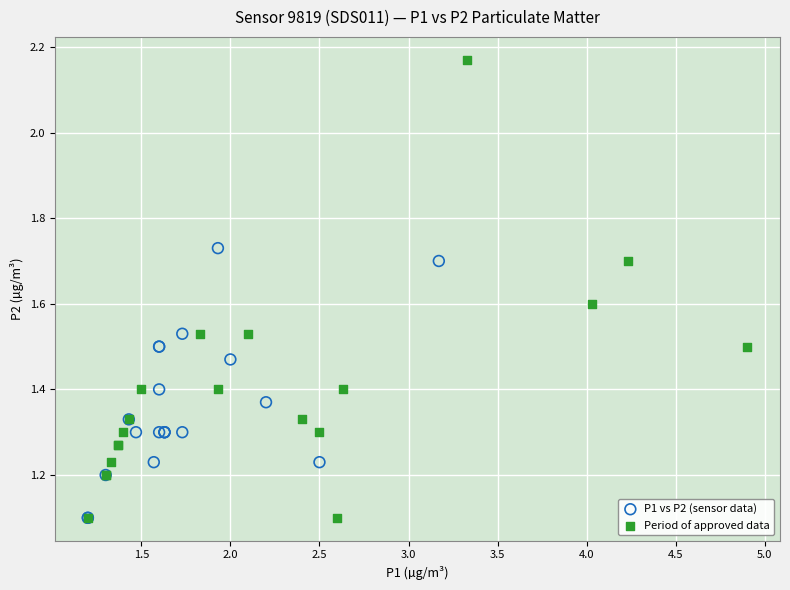

Which series has the widest spread of Y values?

Period of approved data